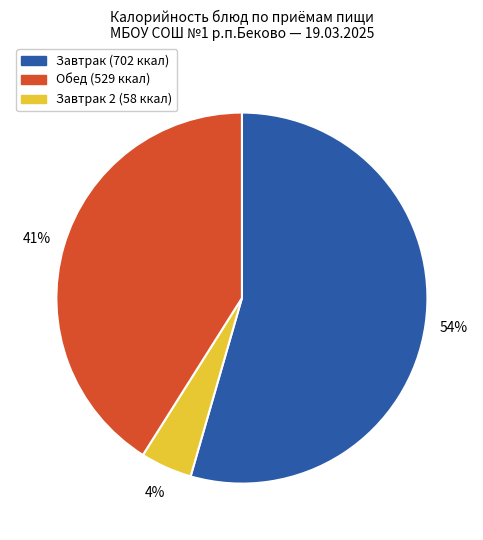

To the nearest percent, what is the average slice percentage?

33%